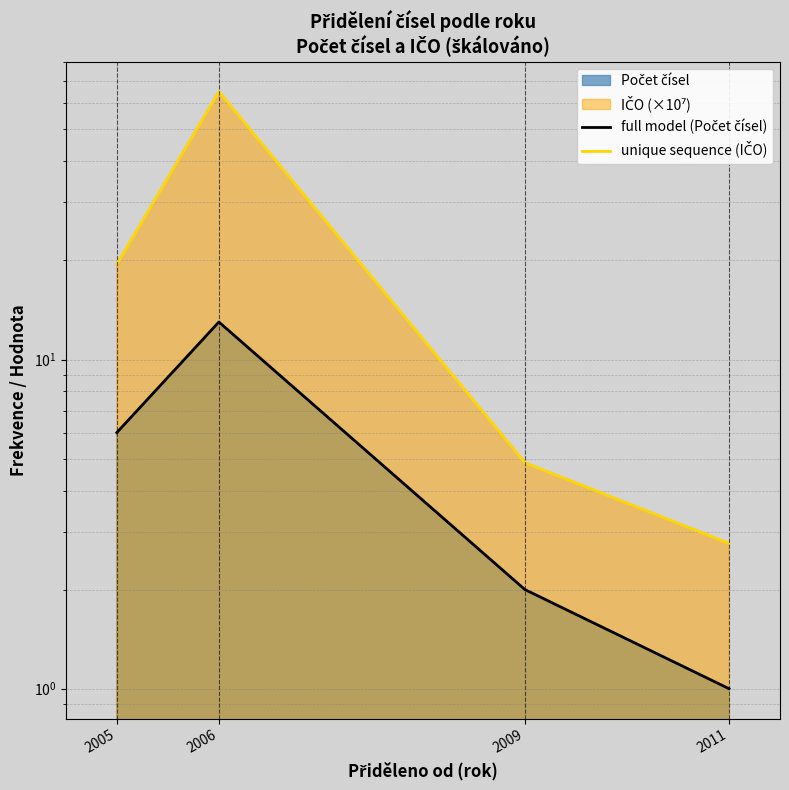

What is the average value of the unique sequence (IČO) series?

23.1